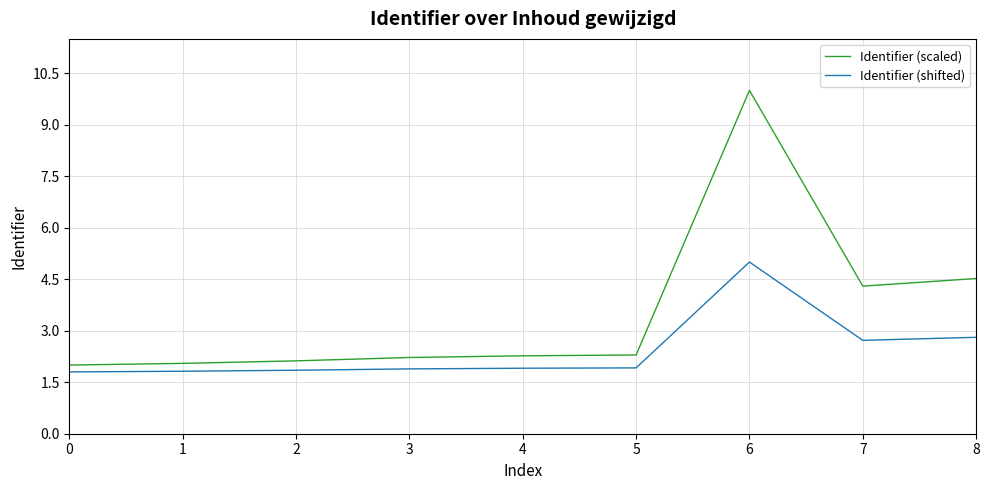

Is the value of Identifier (shifted) at 0 greater than the value of Identifier (scaled) at 4?

No